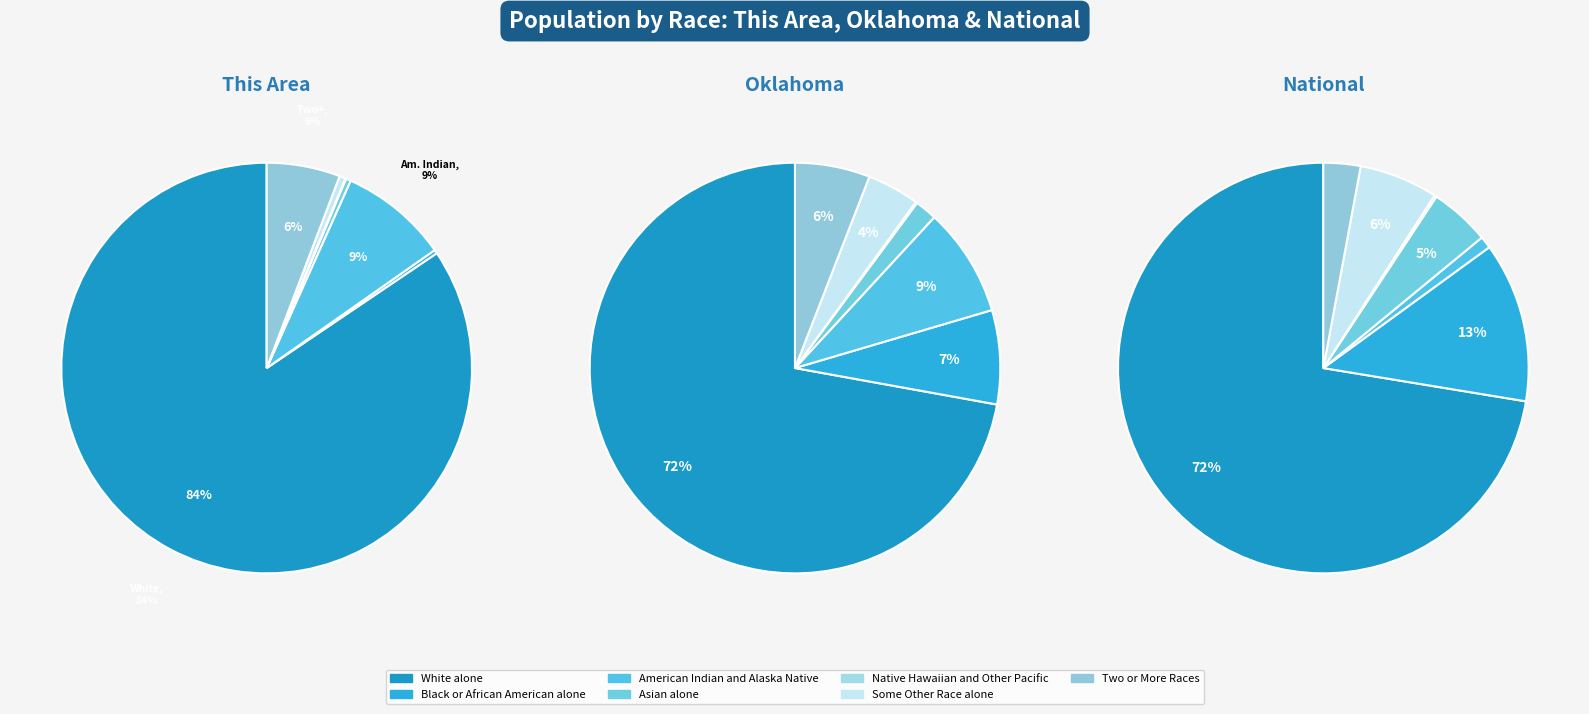

To the nearest percent, what percentage of the pie is Black or African American alone?

7%